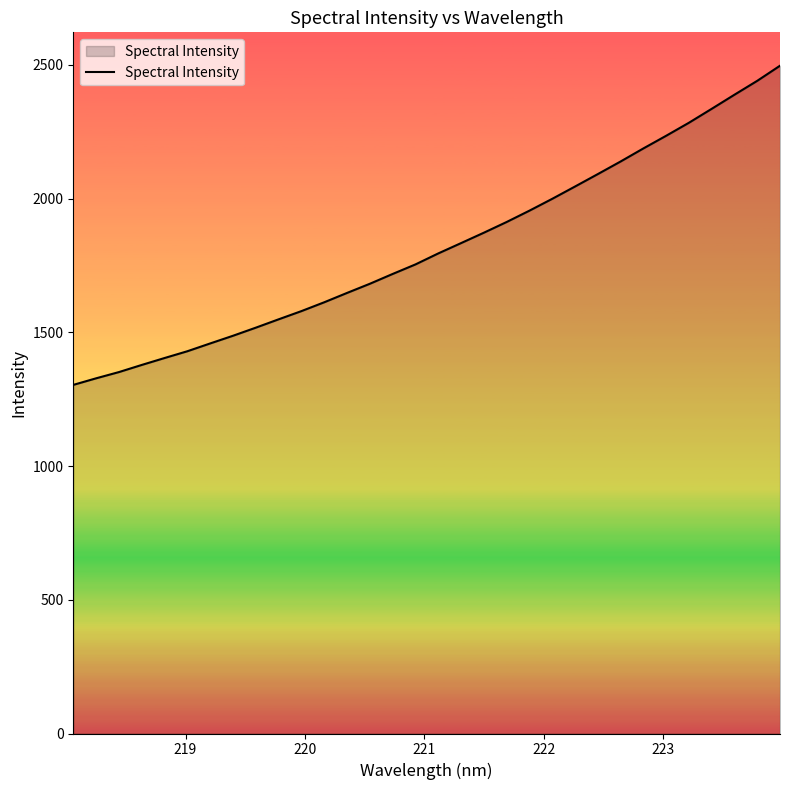

How many lines are shown in the chart?

1